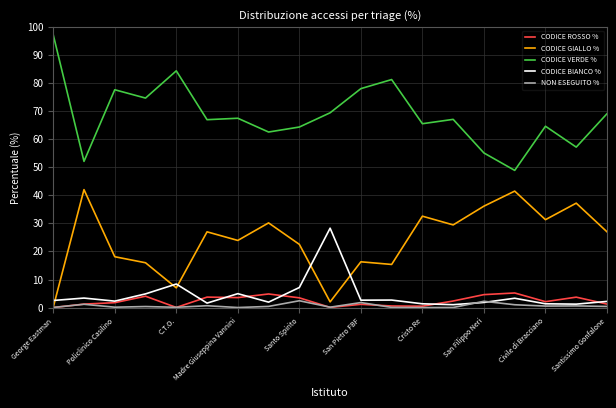

What is the sum of all CODICE BIANCO % values?

83.1